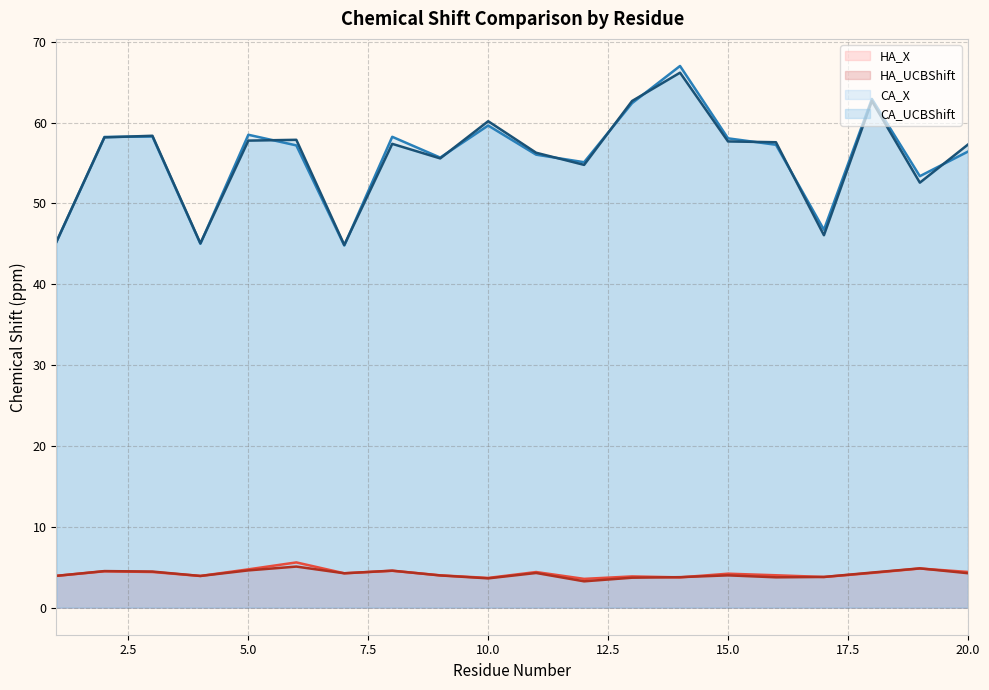

List the labels in order of CA_X value, smallest first.

7, 4, 1, 17, 19, 12, 9, 11, 20, 6, 16, 15, 2, 8, 3, 5, 10, 13, 18, 14